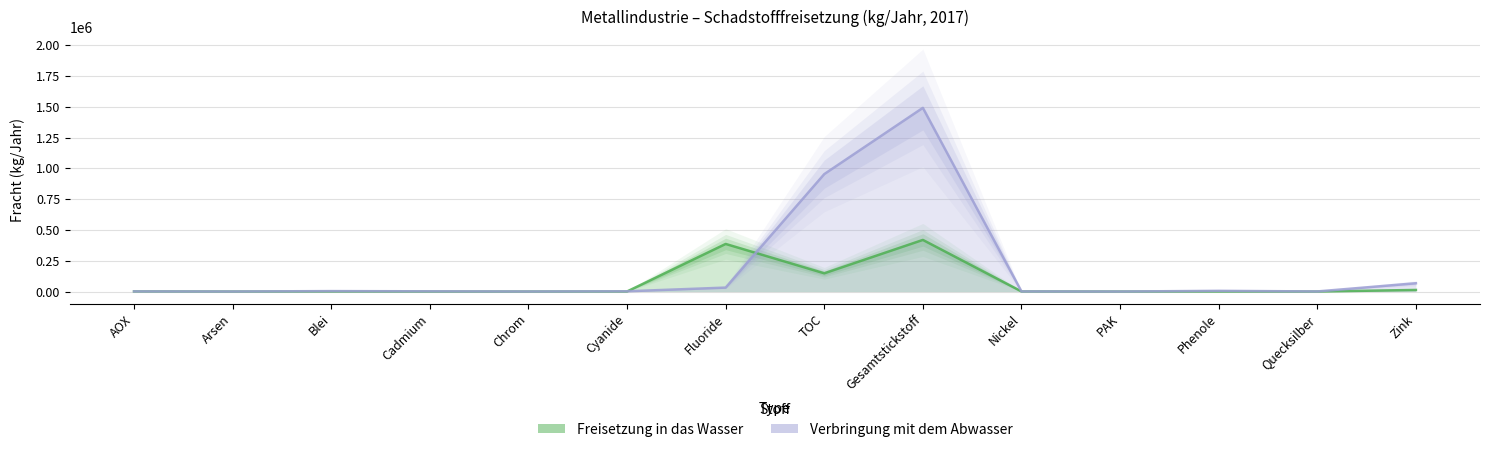

What is the sum of all Verbringung mit dem Abwasser values?

2559232